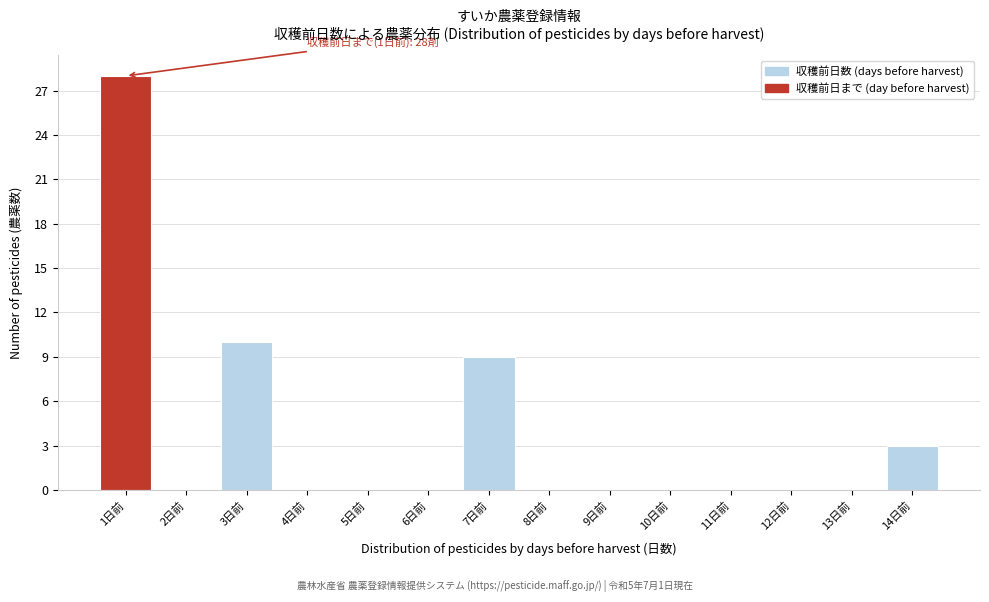

True or false: the data shows 0 at 10日前.

True